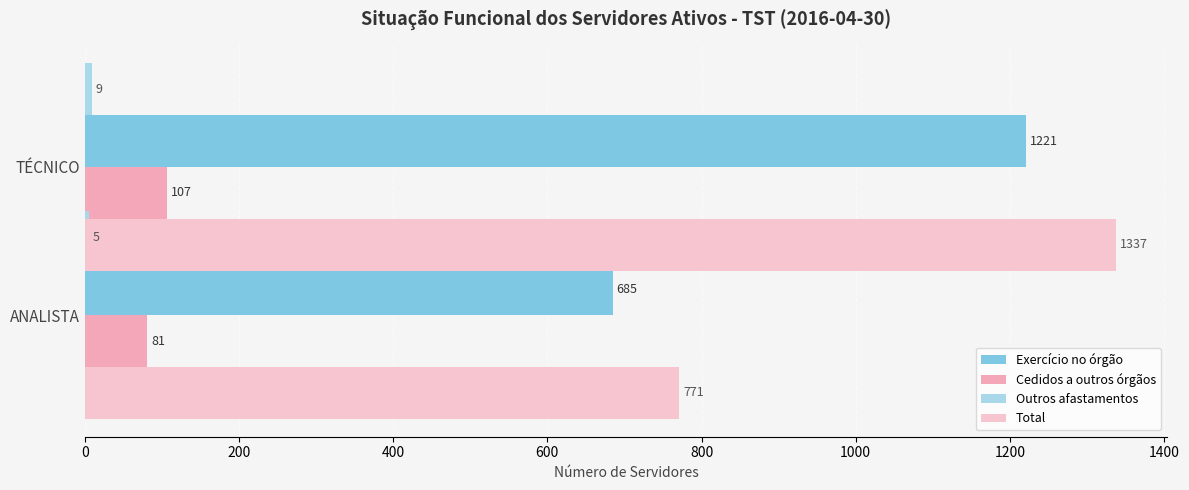

What is the sum of all Outros afastamentos values?

14